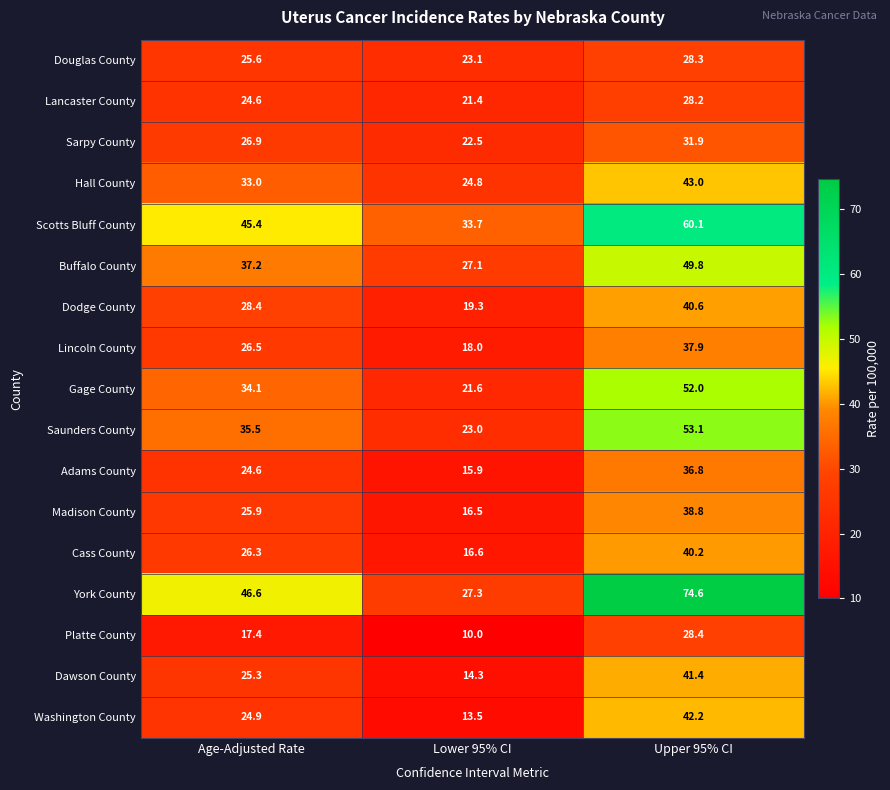

Which category has the highest value across all series?

Upper 95% CI